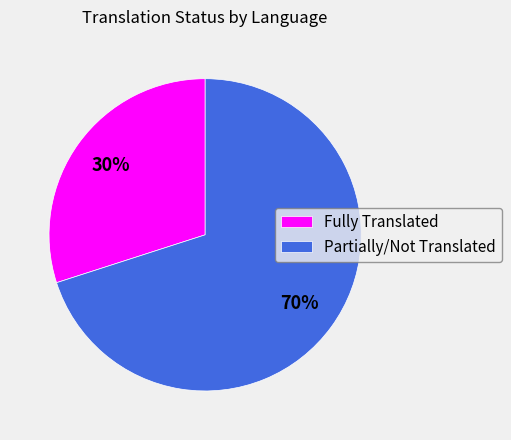

How many slices are in this pie chart?

2